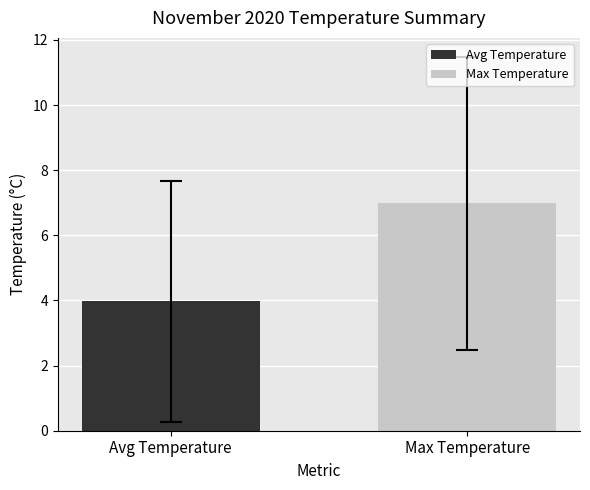

What is the highest value of the Max Temperature series?

7.0